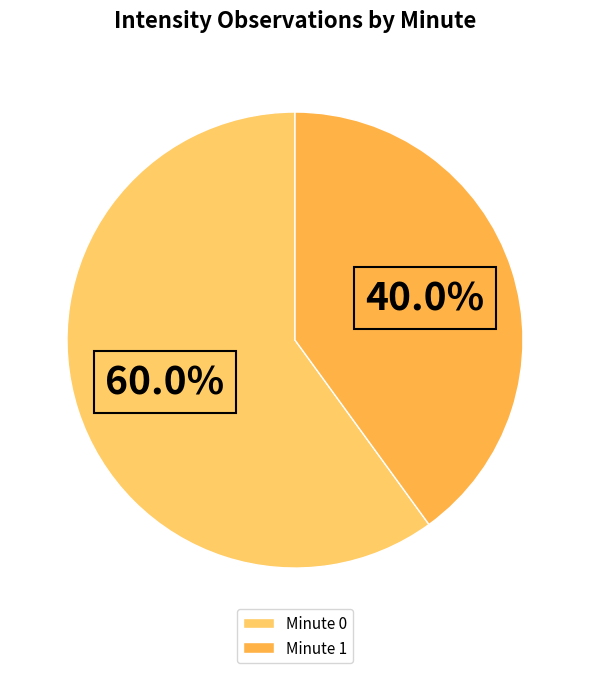

What percentage is the Minute 1 slice, to the nearest percent?

40%